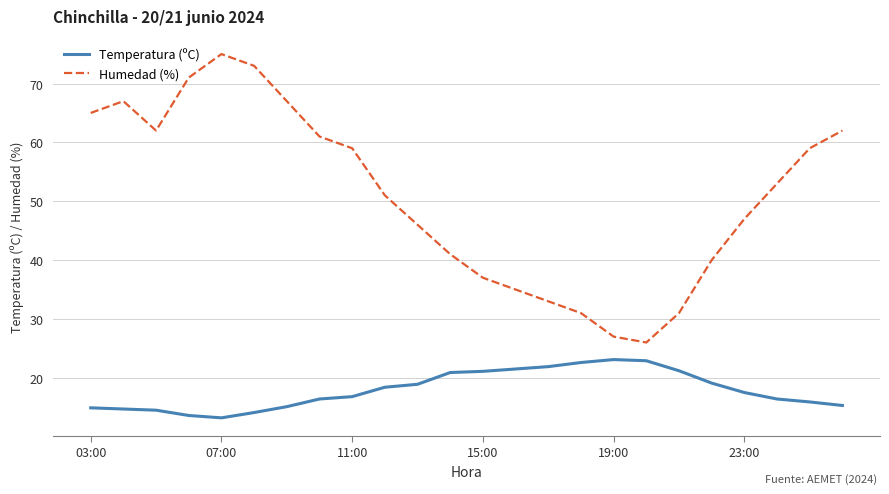

Which series has the largest range (max minus min)?

Humedad (%)